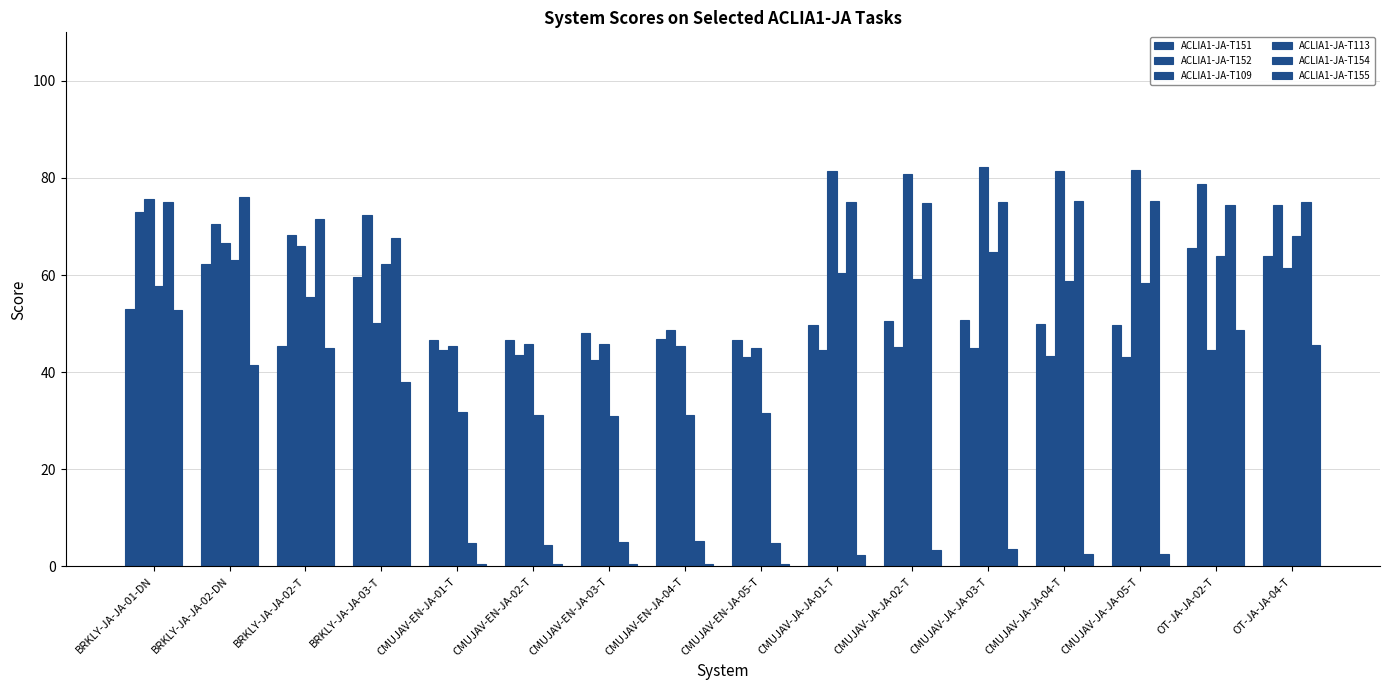

Count the number of data series in this chart.

6